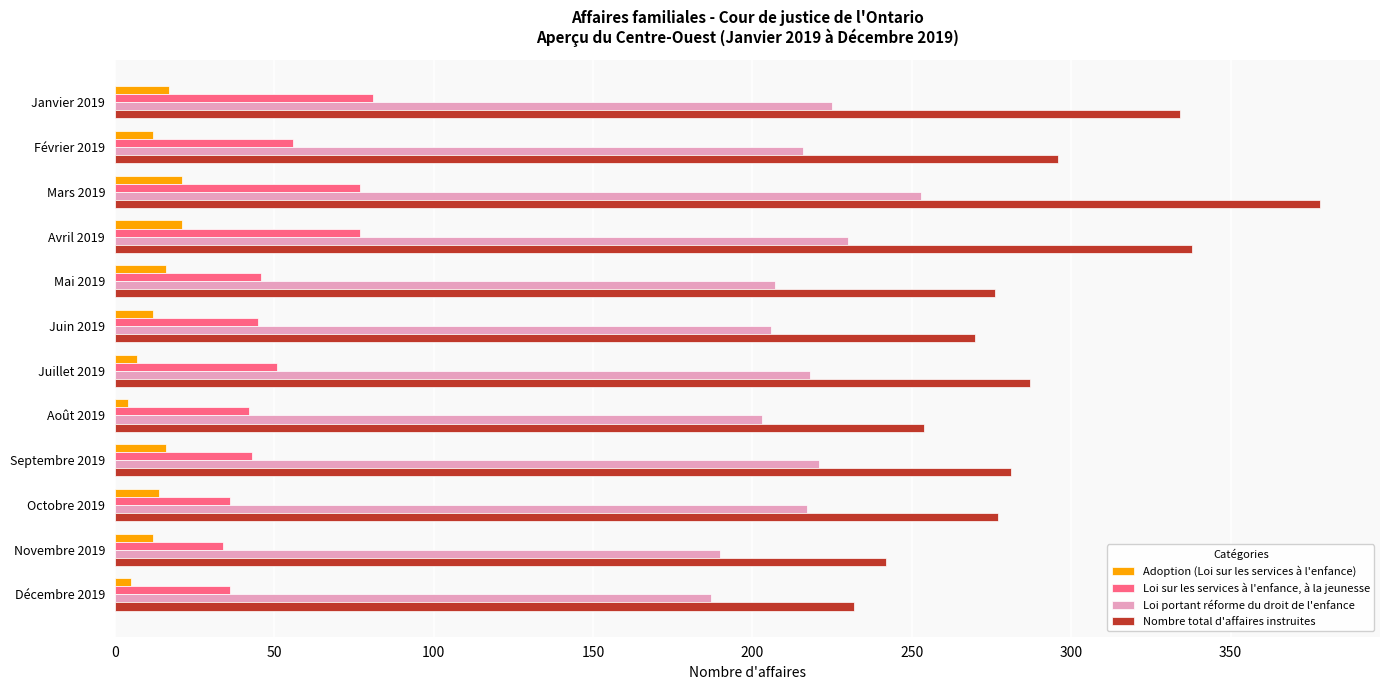

What is the average value of the Nombre total d'affaires instruites series?

289